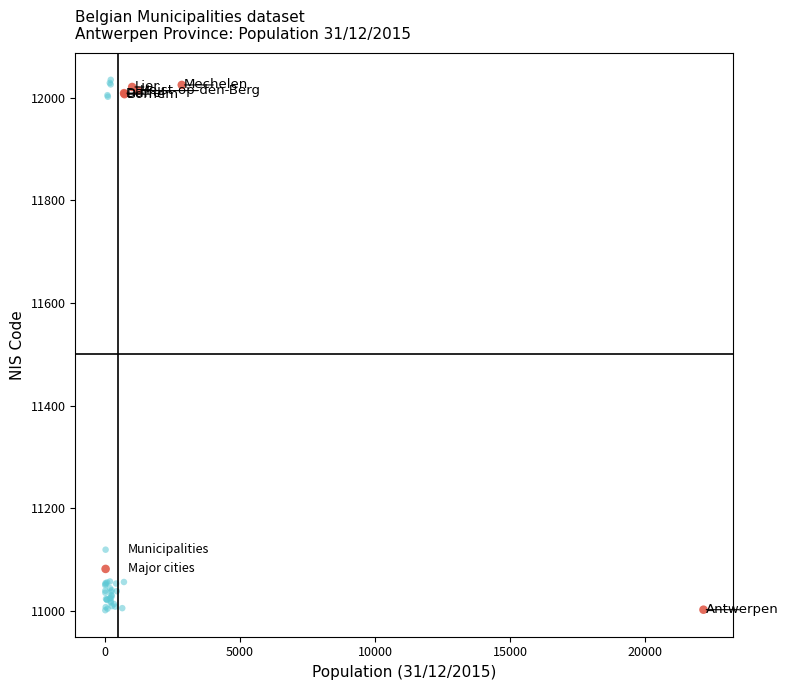

Which series has the largest Y range (max minus min)?

Municipalities